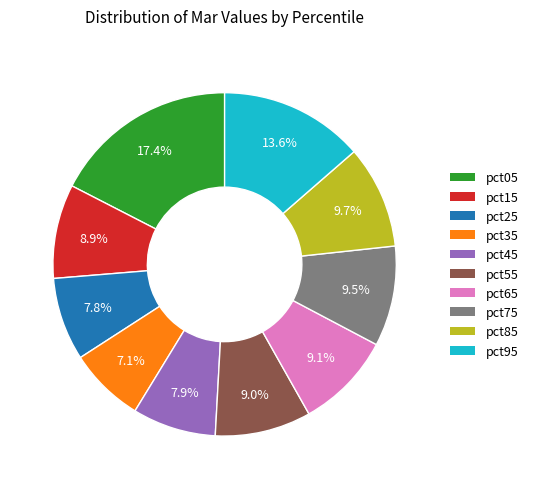

How much of the chart is everything except pct45?

92.1%